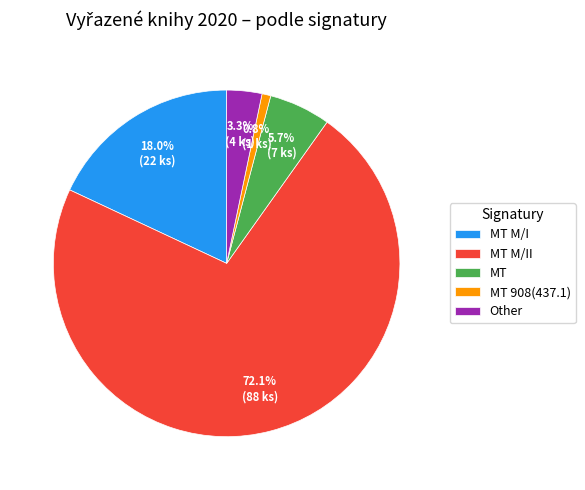

Is the sum of MT 908(437.1) and MT greater than half?

No